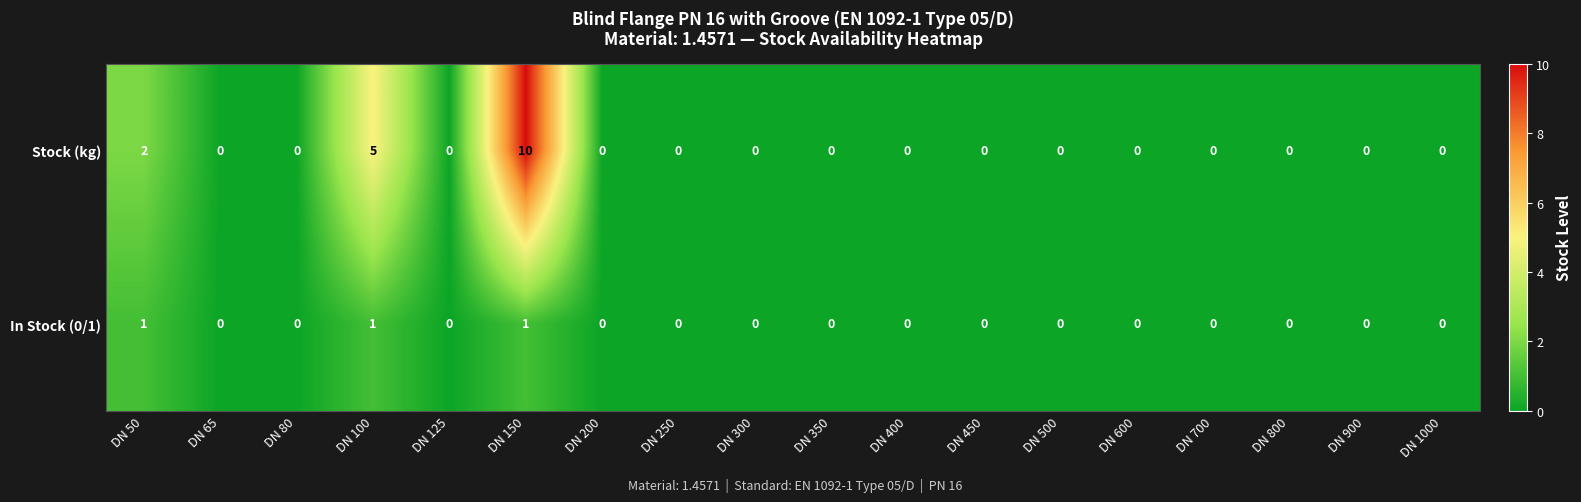

Is the value of Stock (kg) at DN 400 greater than the value of In Stock (0/1) at DN 50?

No